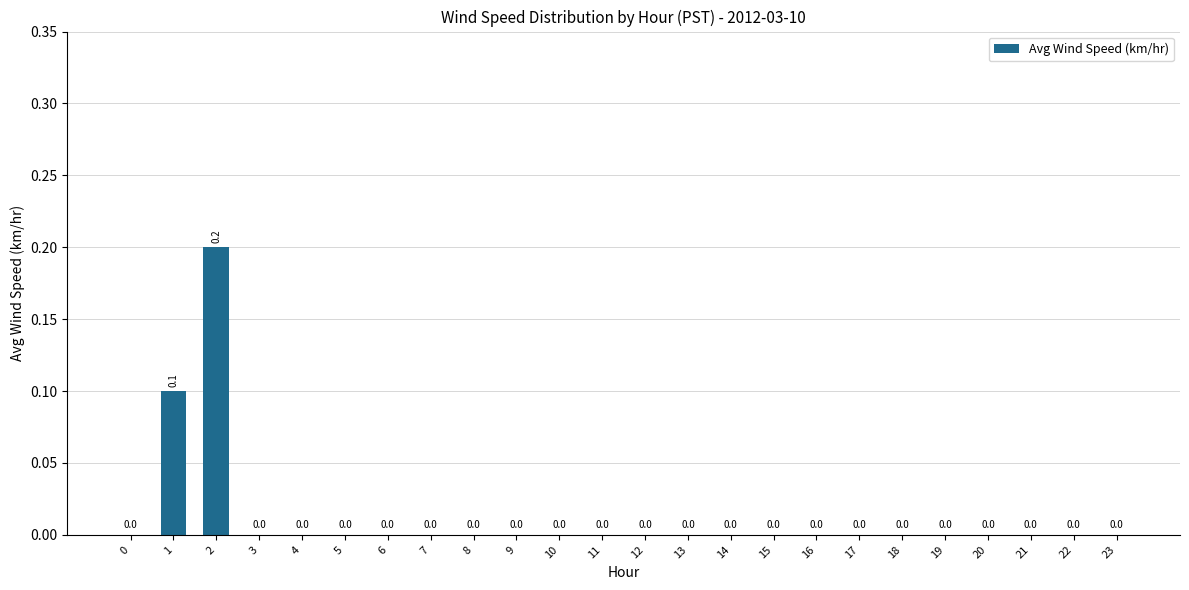

The value at 21 is 0.1. True or false?

False